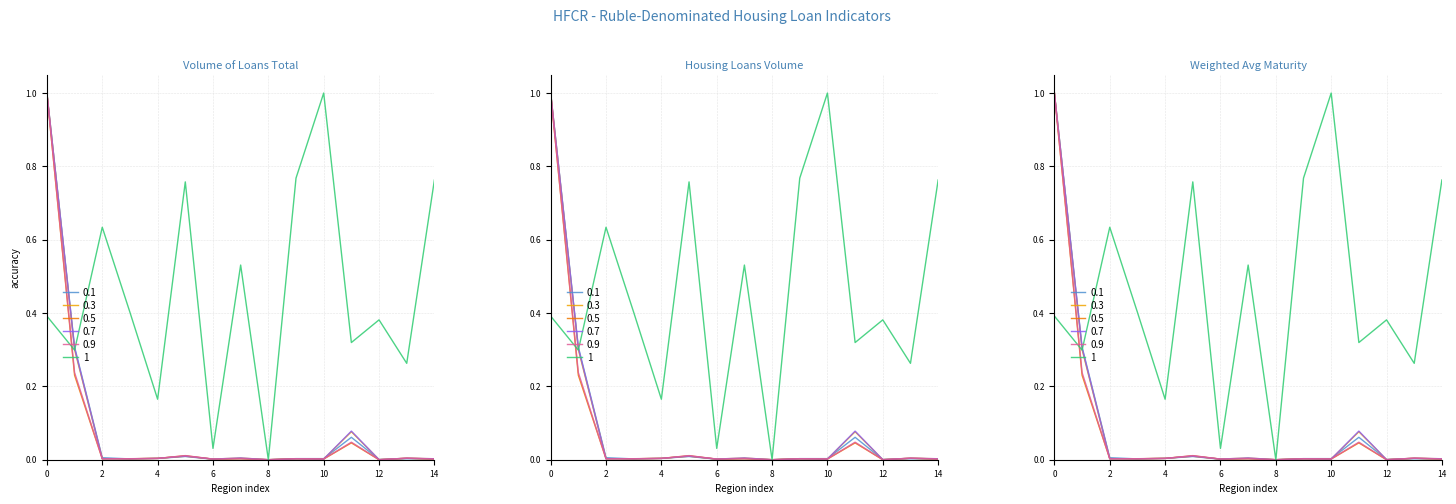

How many interior local valleys does the mortgage loans count series have?

5